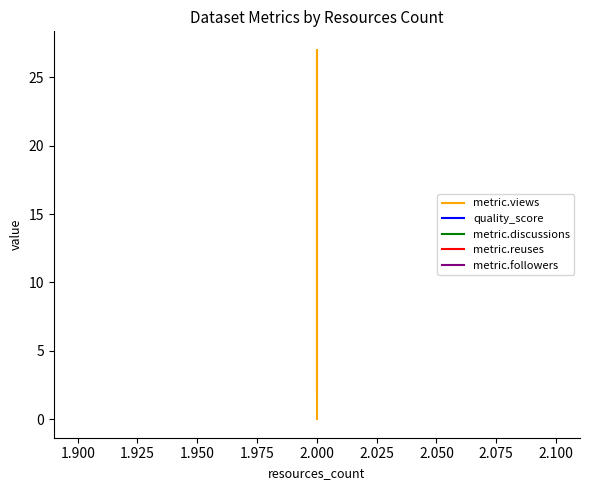

At how many categories does at least one series exceed 14?

1